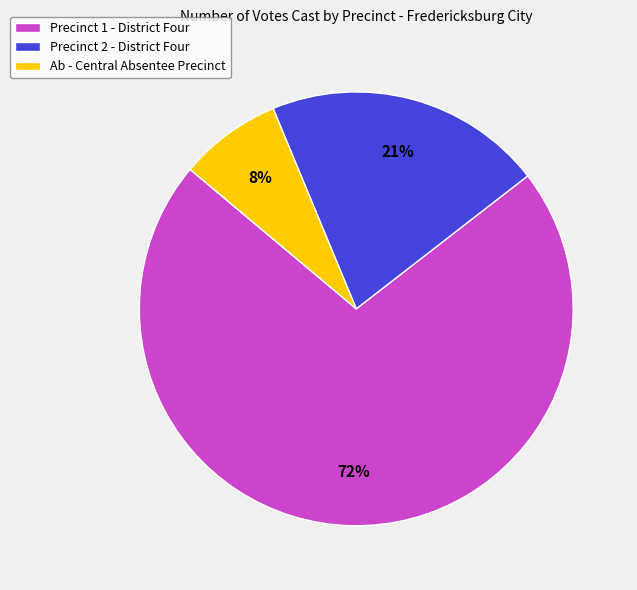

Does any single category account for the majority?

Yes